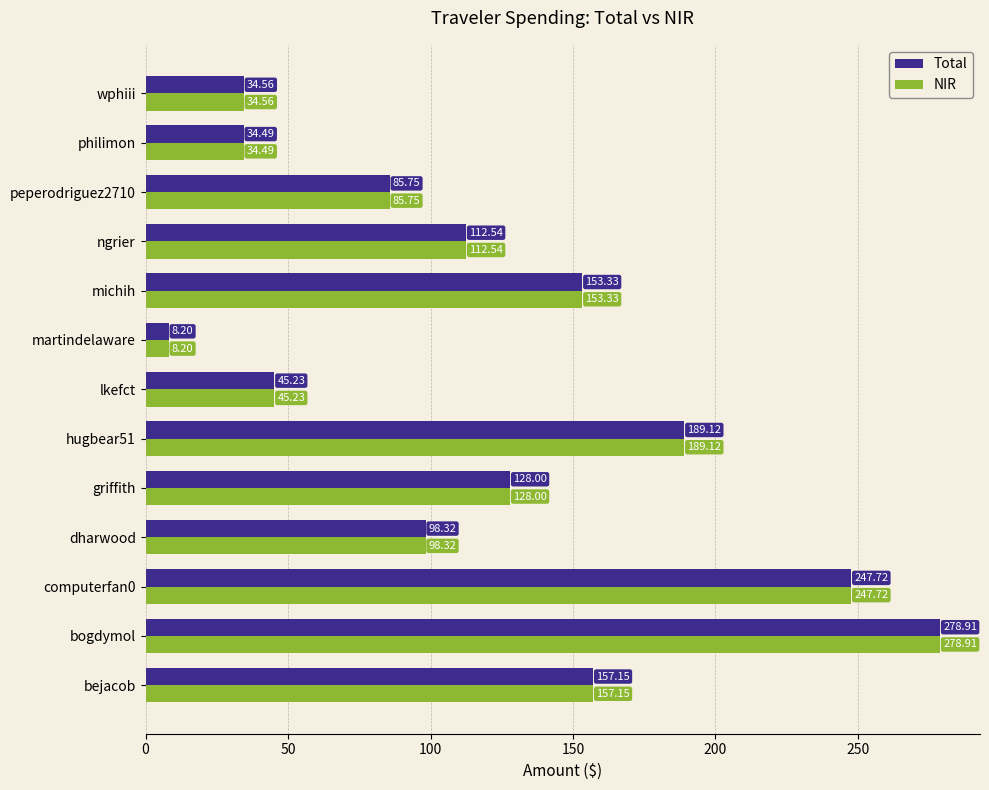

Which label corresponds to the largest value in the chart?

bogdymol